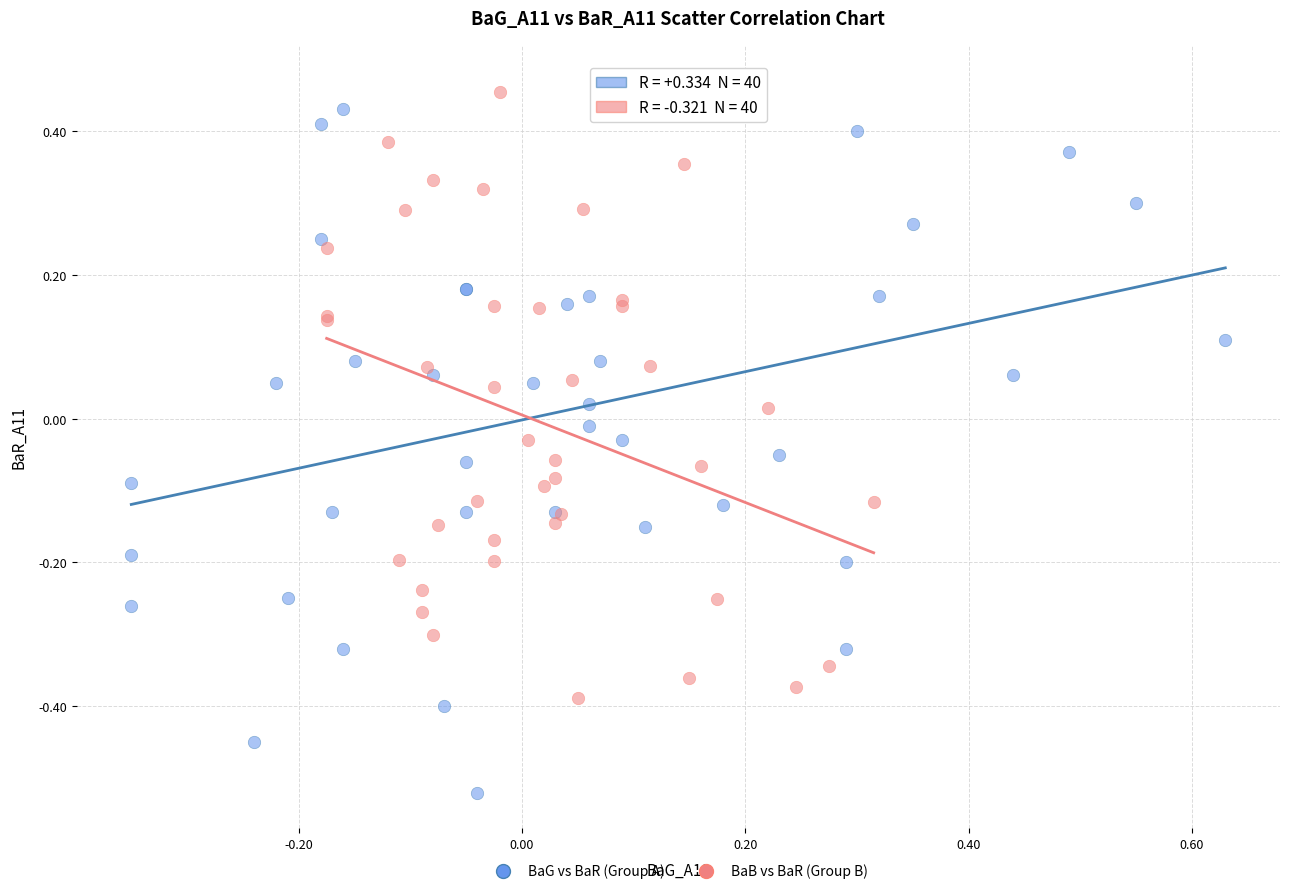

Which series contains the lowest Y value?

BaG vs BaR (Group A)